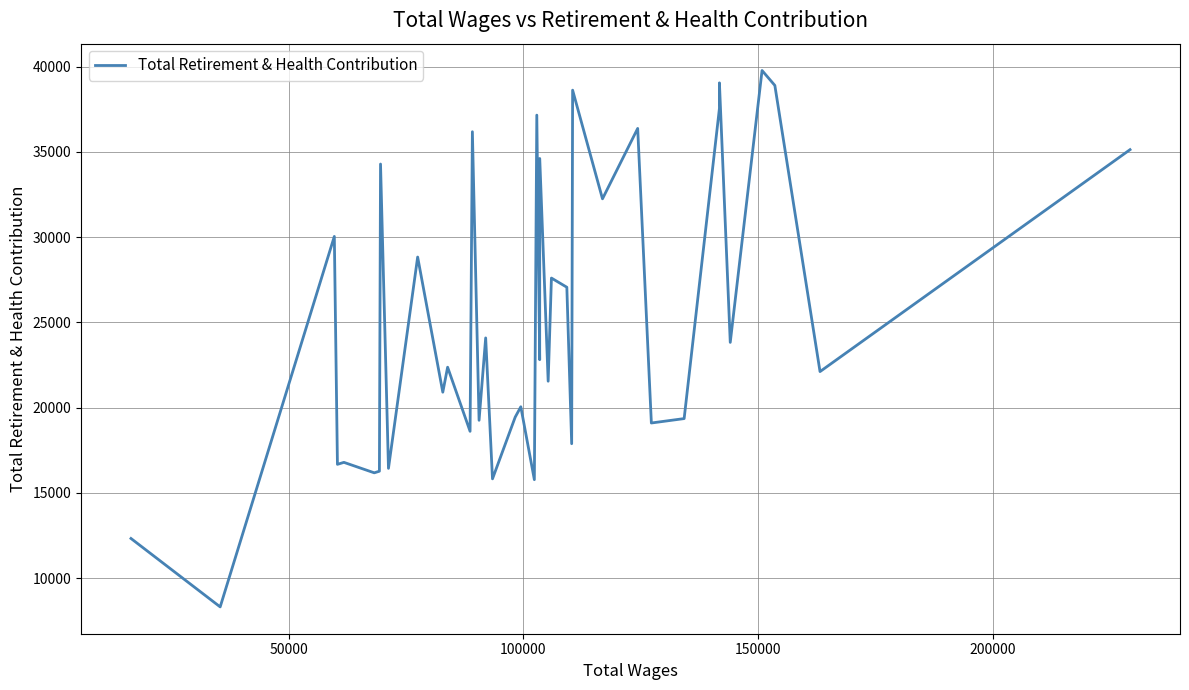

How many distinct data groups are displayed?

1